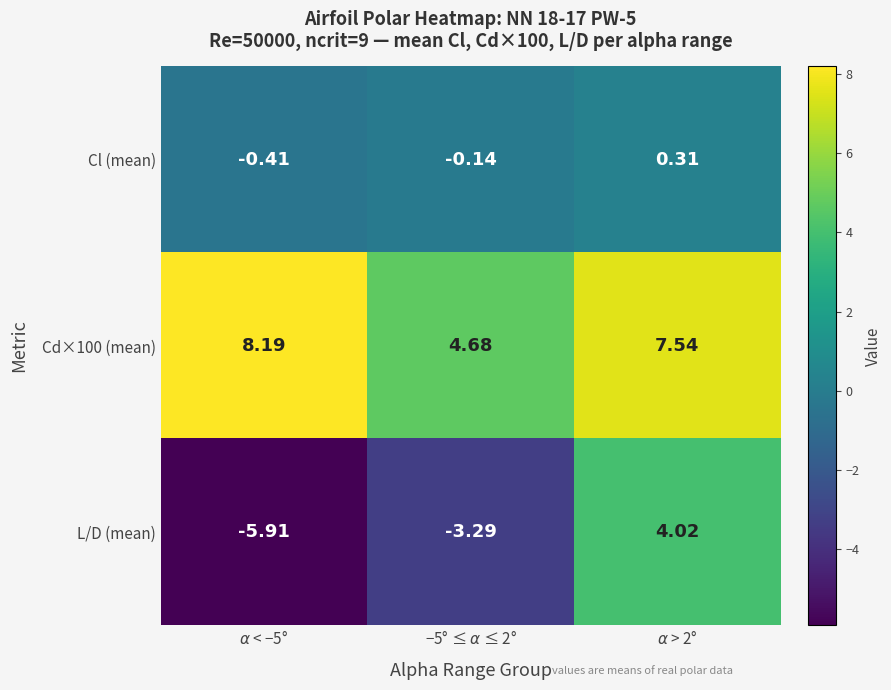

Which series has the largest range (max minus min)?

L/D (mean)